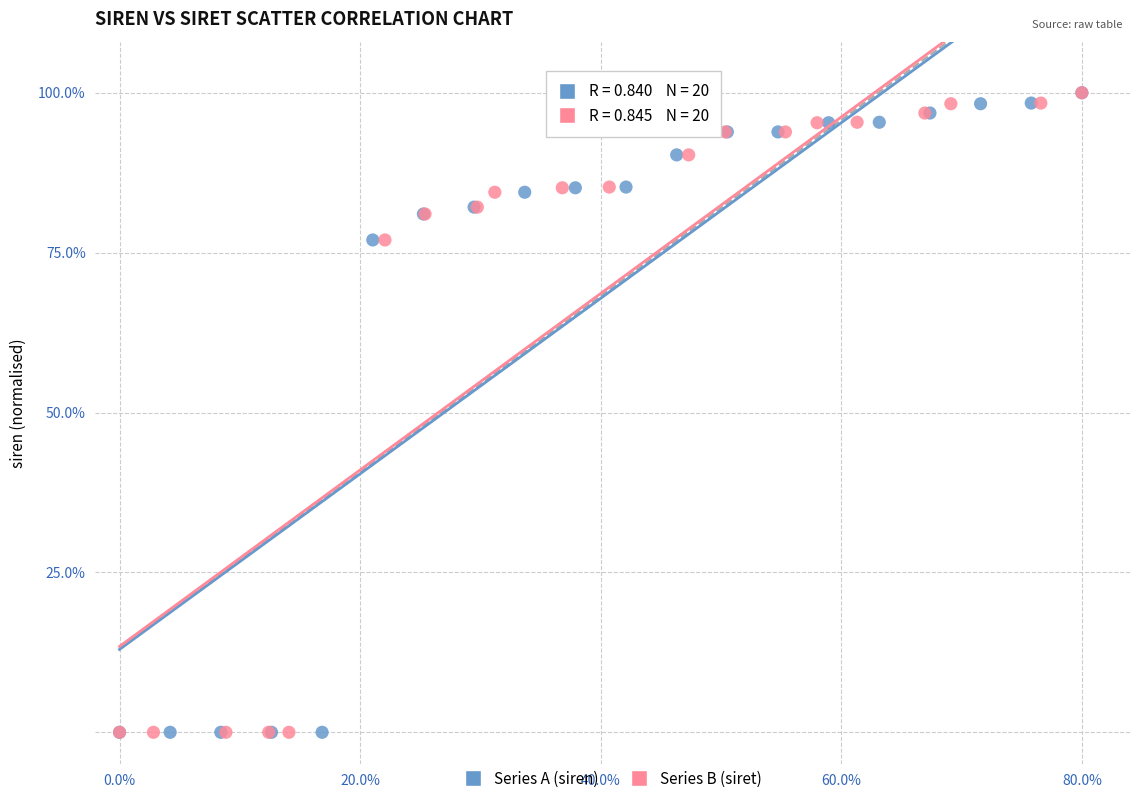

What are all the series names shown in the legend?

Series A (siren), Series B (siret)